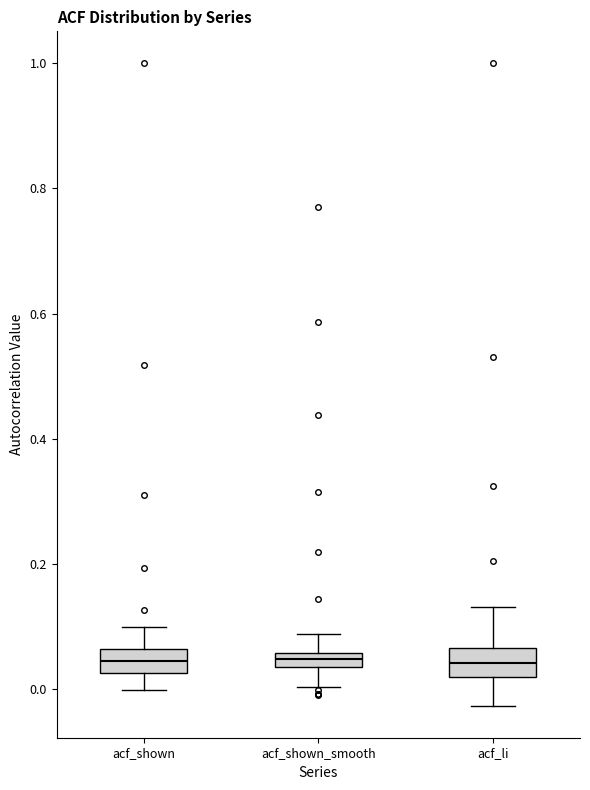

Where does the upper whisker of the box for acf_shown end on the y-axis? The values are not printed on the chart, so give them approximately, as read against the axis.

0.10